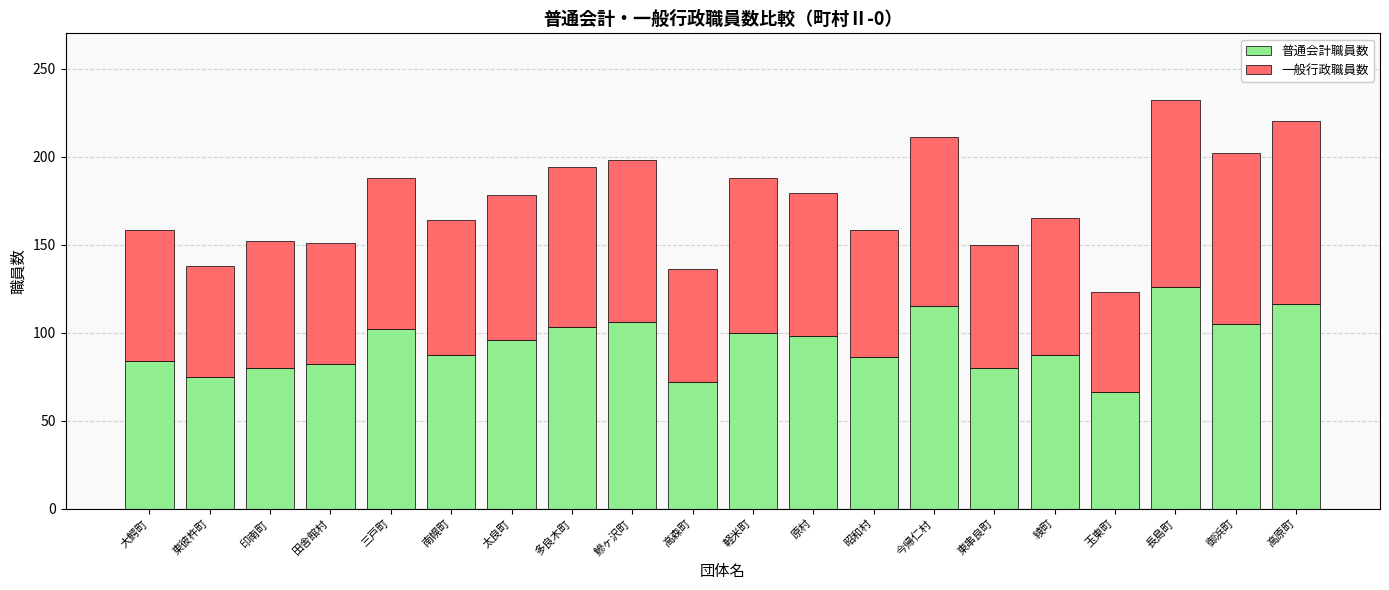

What is the difference between the 普通会計職員数 values at 高原町 and 田舎館村?

34